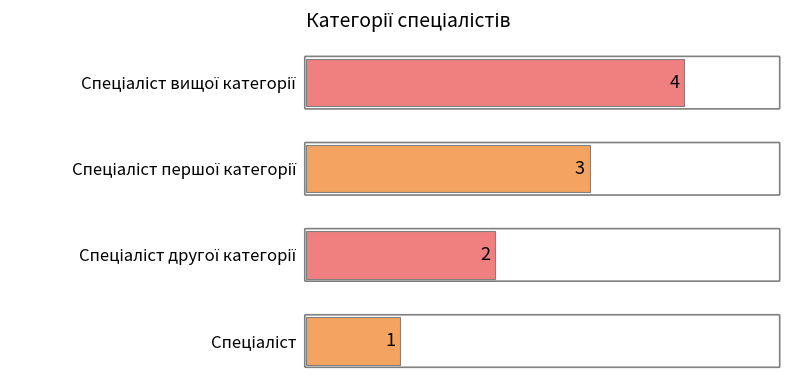

What is the difference between the maximum and minimum values?

3